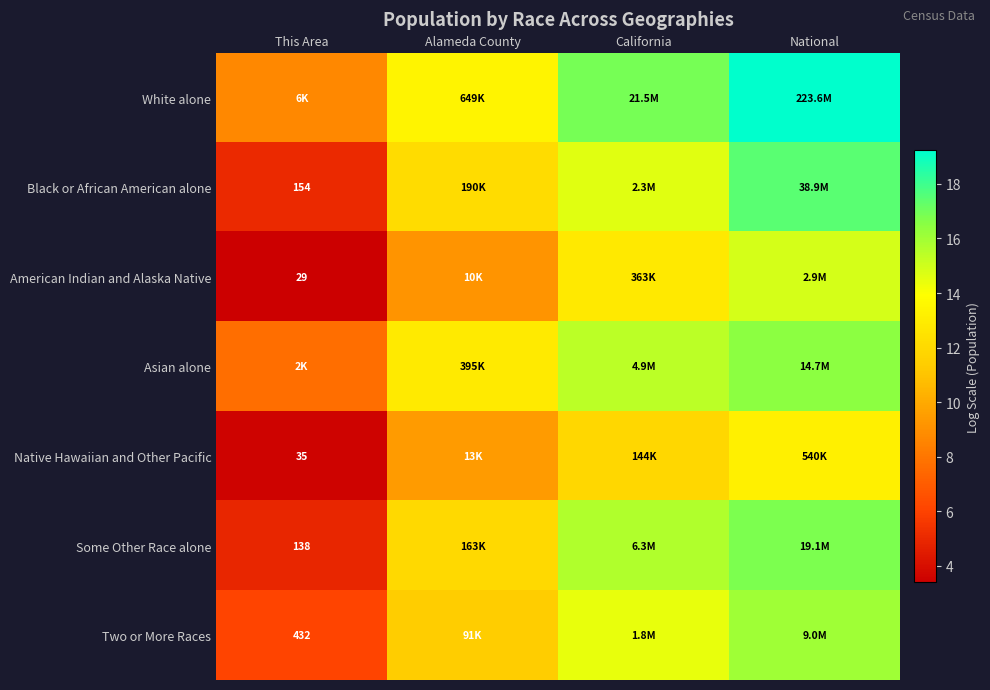

What is the approximate value of Black or African American alone at National?

17.5